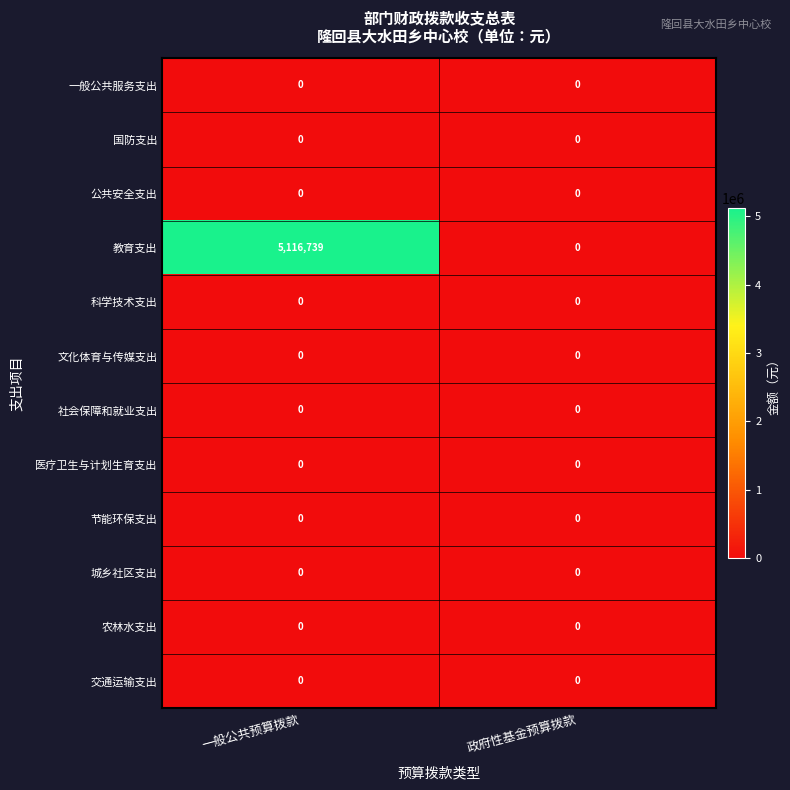

What is the spread (max minus min) of values at 一般公共预算拨款?

5116739